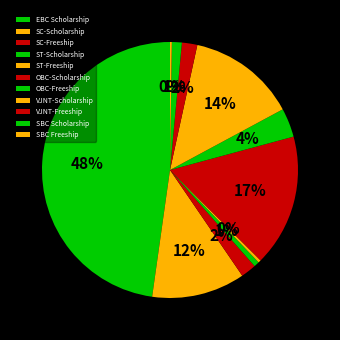

To the nearest percent, what portion does OBC-Freeship represent?

4%